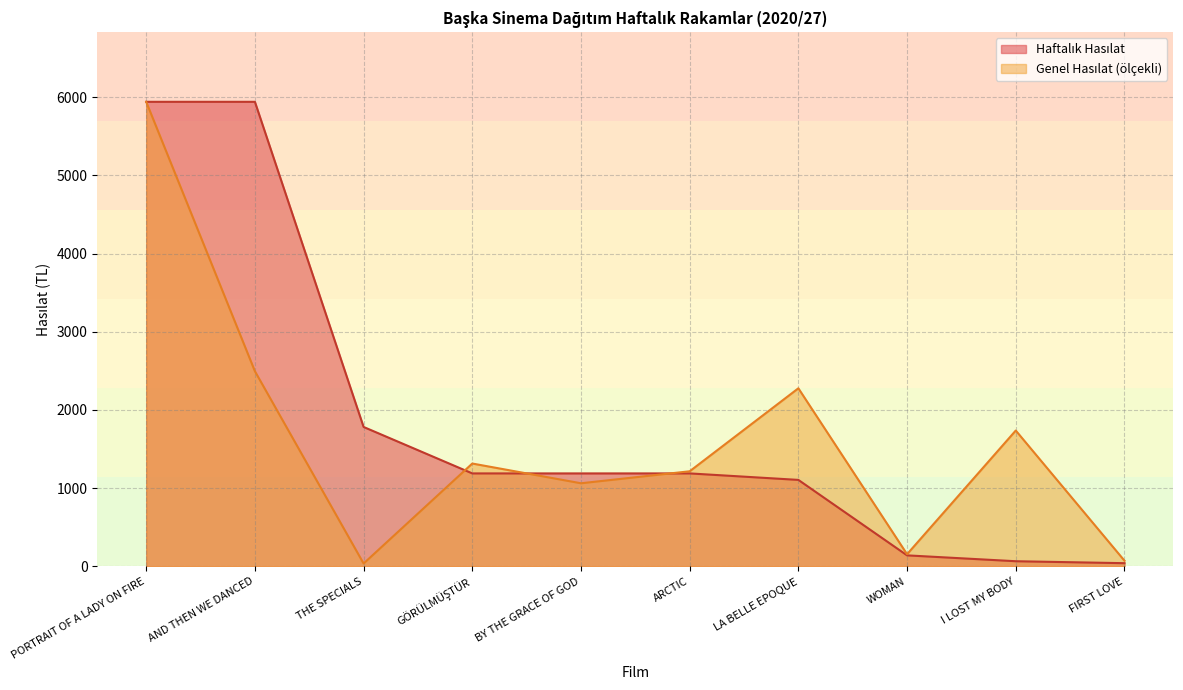

Rank the categories by Genel Hasılat value from highest to lowest.

PORTRAIT OF A LADY ON FIRE, AND THEN WE DANCED, LA BELLE EPOQUE, I LOST MY BODY, GÖRÜLMÜŞTÜR, ARCTIC, BY THE GRACE OF GOD, WOMAN, FIRST LOVE, THE SPECIALS